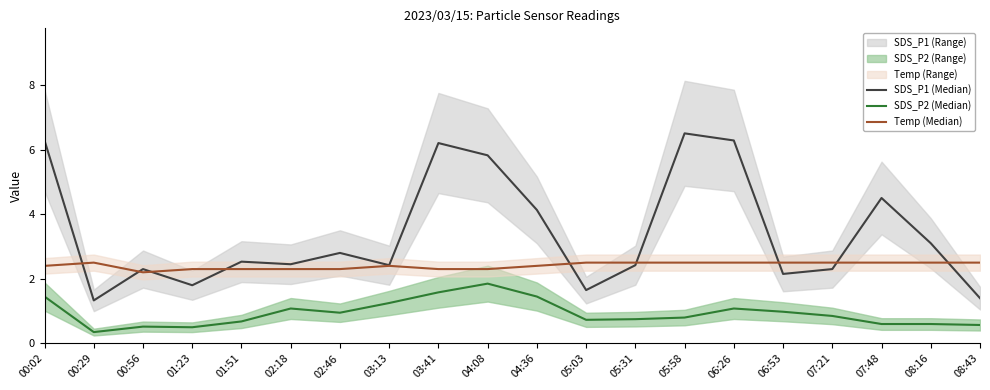

Reading left to right, what are all the values shown in this chart?

SDS_P1 (Median): 00:02=6.3	00:29=1.3	00:56=2.3	01:23=1.8	01:51=2.5	02:18=2.5	02:46=2.8	03:13=2.4	03:41=6.2	04:08=5.8	04:36=4.1	05:03=1.6	05:31=2.4	05:58=6.5	06:26=6.3	06:53=2.1	07:21=2.3	07:48=4.5	08:16=3.1	08:43=1.4
SDS_P2 (Median): 00:02=1.4	00:29=0.3	00:56=0.5	01:23=0.5	01:51=0.7	02:18=1.1	02:46=0.9	03:13=1.2	03:41=1.6	04:08=1.9	04:36=1.4	05:03=0.7	05:31=0.8	05:58=0.8	06:26=1.1	06:53=1.0	07:21=0.8	07:48=0.6	08:16=0.6	08:43=0.6
Temp (Median): 00:02=2.4	00:29=2.5	00:56=2.2	01:23=2.3	01:51=2.3	02:18=2.3	02:46=2.3	03:13=2.4	03:41=2.3	04:08=2.3	04:36=2.4	05:03=2.5	05:31=2.5	05:58=2.5	06:26=2.5	06:53=2.5	07:21=2.5	07:48=2.5	08:16=2.5	08:43=2.5